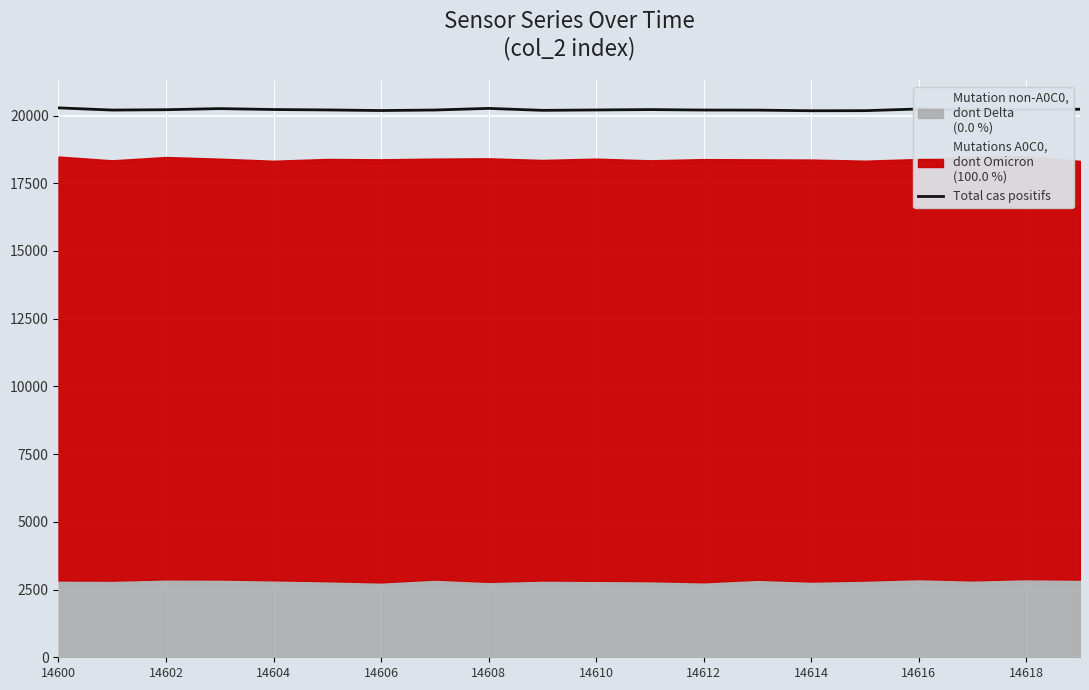

Reading right to left, transcribe all the data shown in this chart.

20231	20216	20202	20241	20179	20176	20199	20202	20219	20205	20191	20263	20203	20184	20206	20221	20255	20214	20201	20282